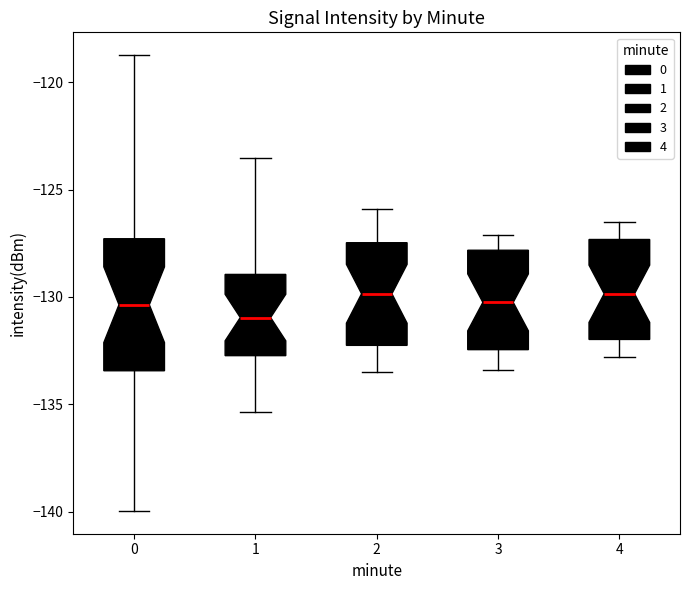

Reading left to right, transcribe this box plot: for each box, give where its median line is, the range the box spans, and where its two whiskers end, as read against the y-axis. The values are not printed on the chart, so give them approximately, as read against the axis.

0: median -130.5, box -133.5 to -127.5, whiskers -140.0 to -118.5
1: median -131.0, box -132.5 to -129.0, whiskers -135.5 to -123.5
2: median -130.0, box -132.0 to -127.5, whiskers -133.5 to -126.0
3: median -130.0, box -132.5 to -128.0, whiskers -133.5 to -127.0
4: median -130.0, box -132.0 to -127.5, whiskers -133.0 to -126.5